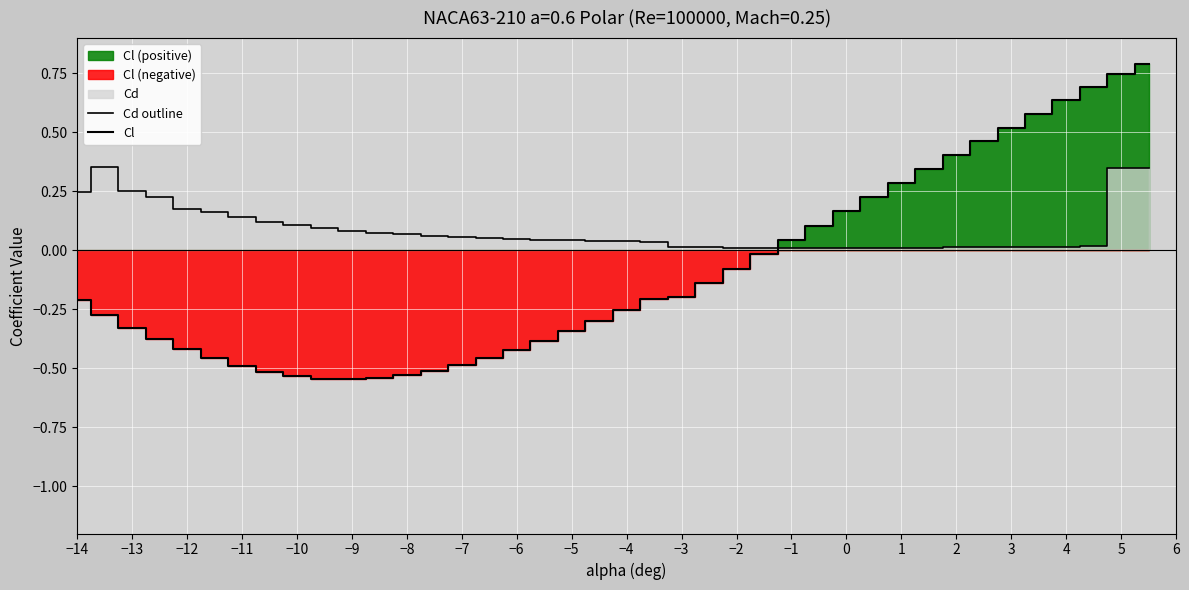

What is the difference between the maximum and minimum values in the Cl series?

1.3